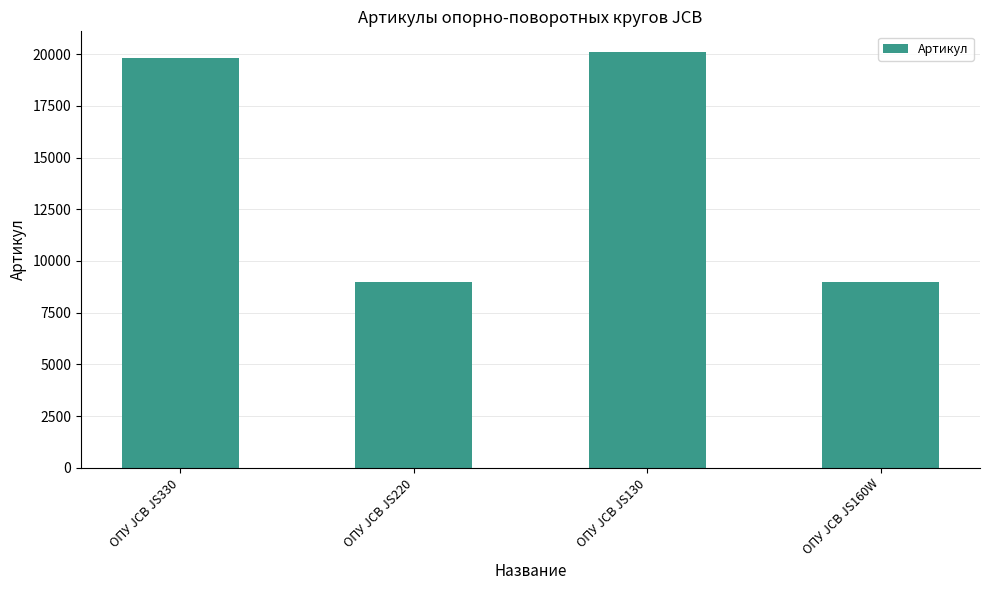

True or false: the data shows 20098 at ОПУ JCB JS130.

True